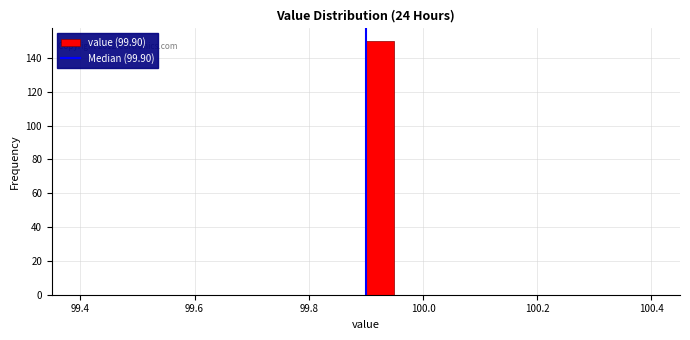

Around what value on the x-axis is the tallest bar? Give the approximate position of its centre, as read against the axis.

99.92